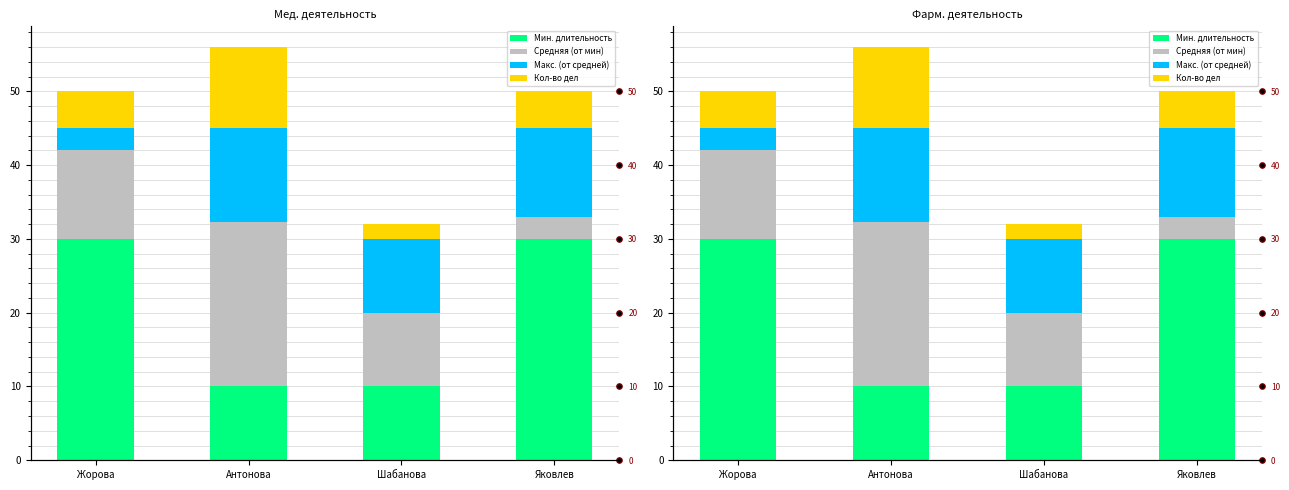

How many groups of bars are there?

4